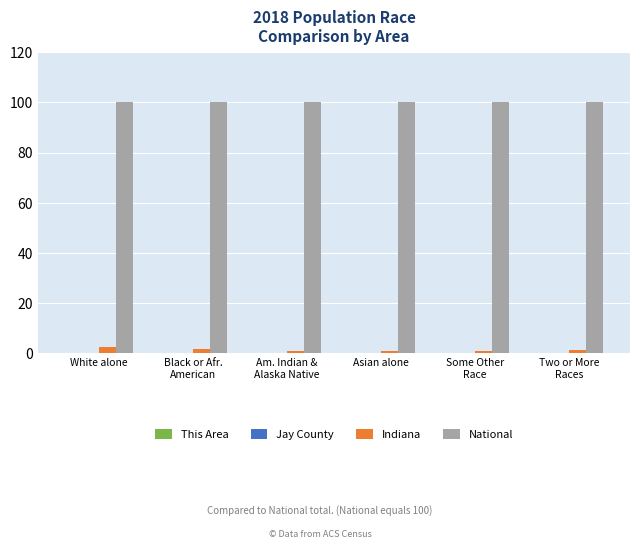

What is the highest value of the Indiana series?

2.4